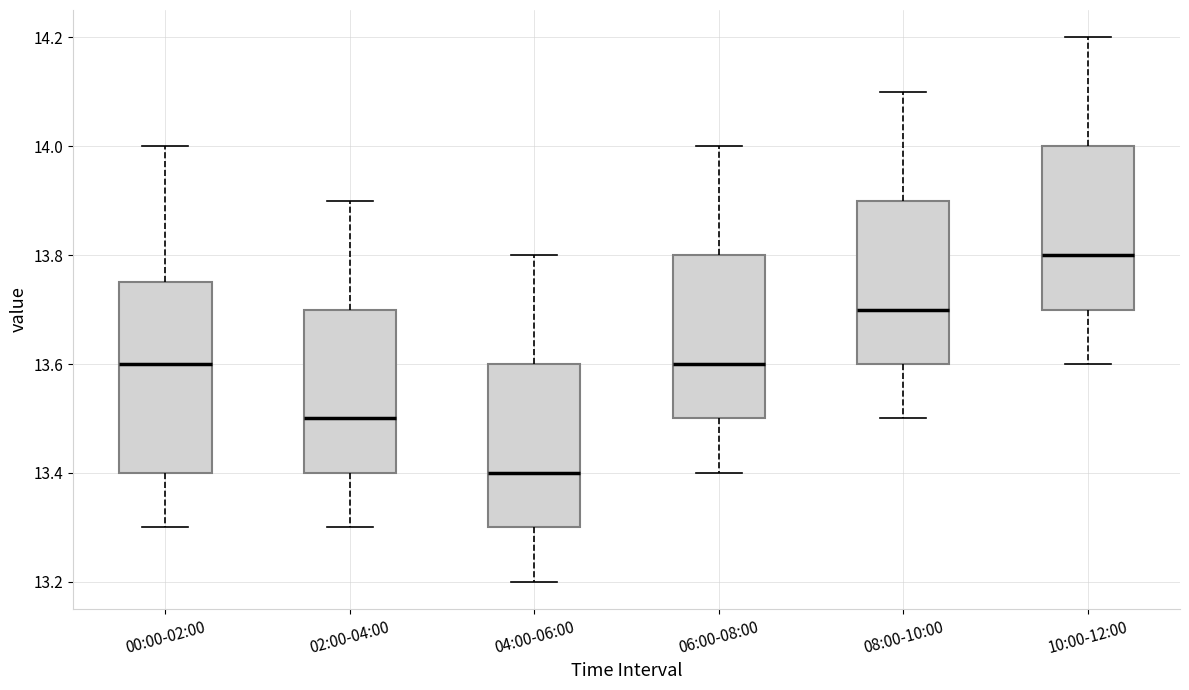

Comparing the boxes themselves (not the whiskers), which one is the tallest?

00:00-02:00